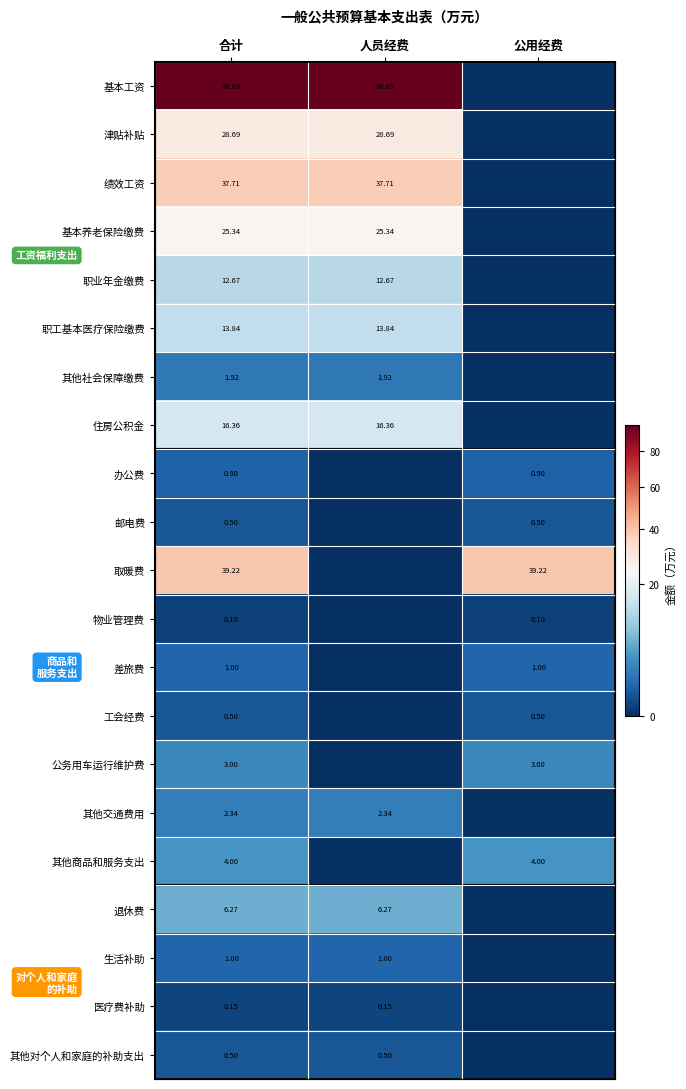

Count the number of data series in this chart.

21